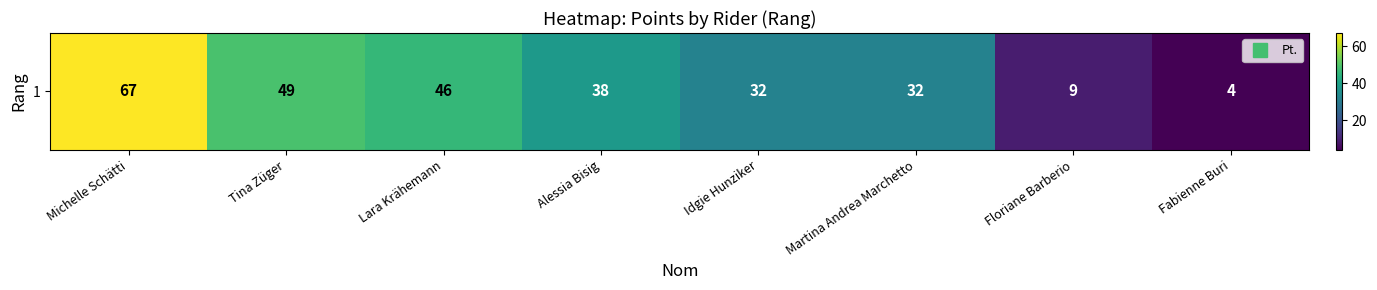

Rank the categories by value from lowest to highest.

Fabienne Buri, Floriane Barberio, Idgie Hunziker, Martina Andrea Marchetto, Alessia Bisig, Lara Krähemann, Tina Züger, Michelle Schätti